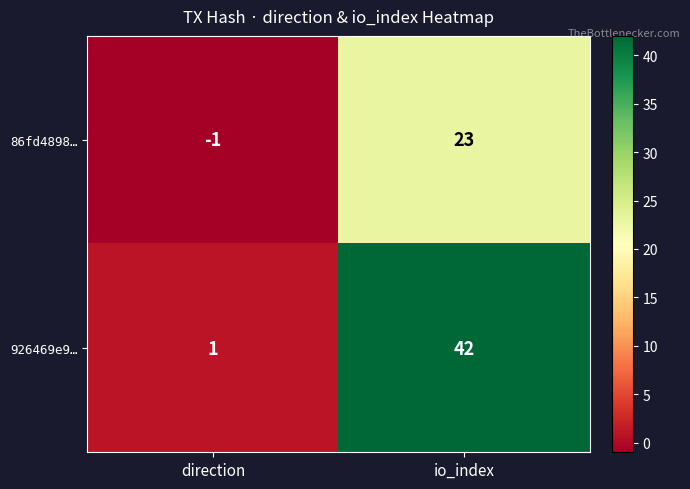

The value of 86fd4898… at io_index is 15. True or false?

False